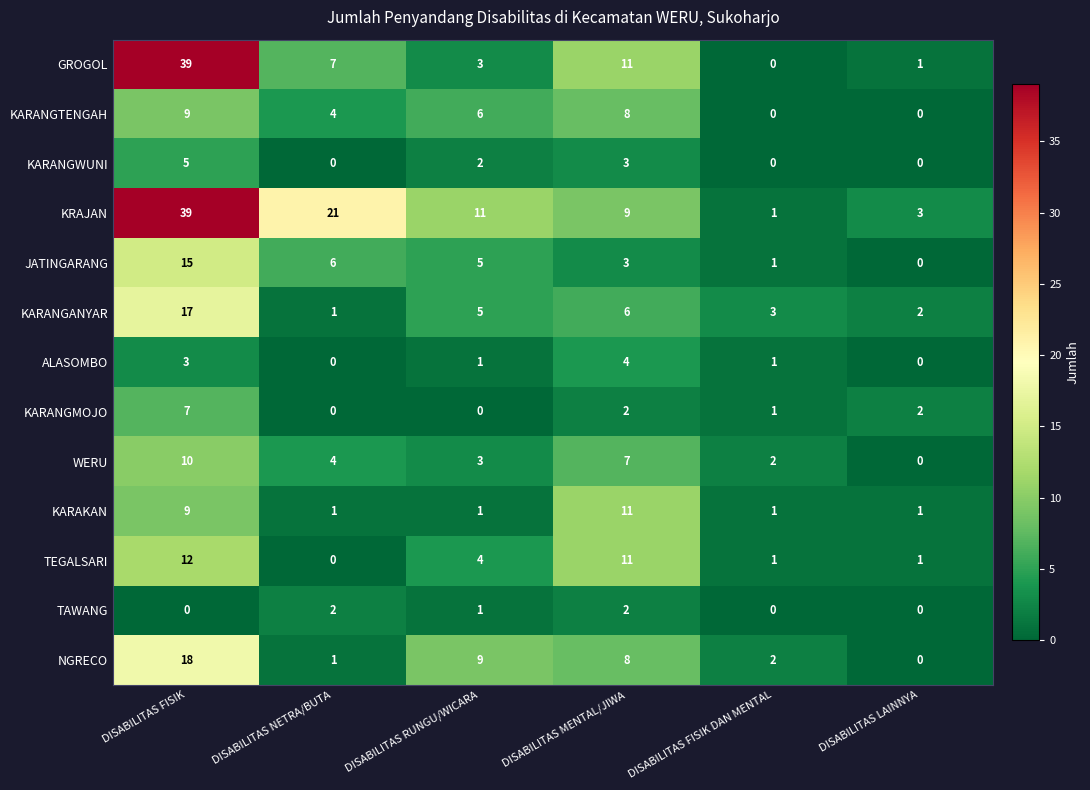

How many values in ALASOMBO are above zero?

4